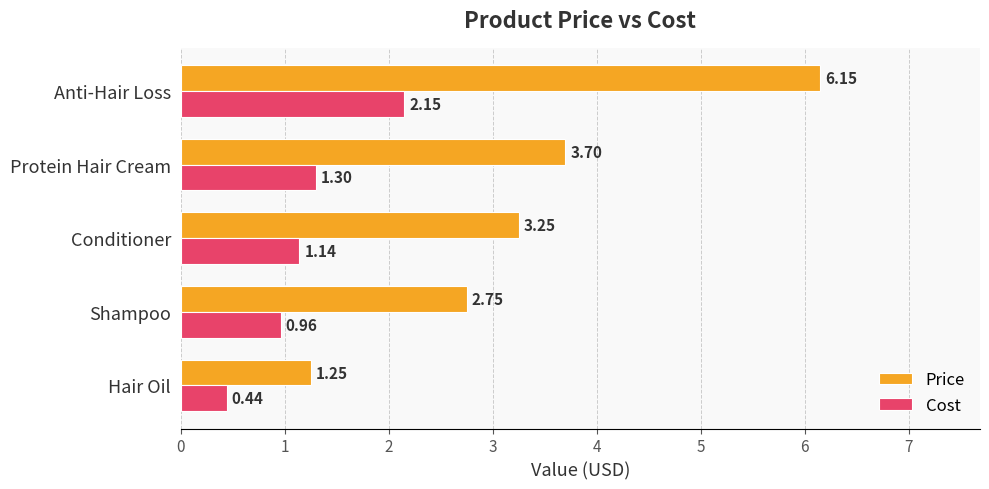

Is the value of Cost at Hair Oil greater than the value of Price at Protein Hair Cream?

No